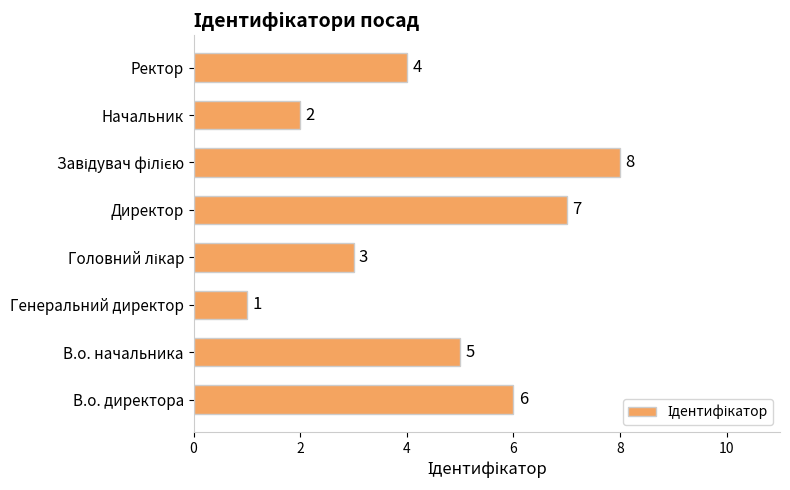

What is the sum of all values?

36